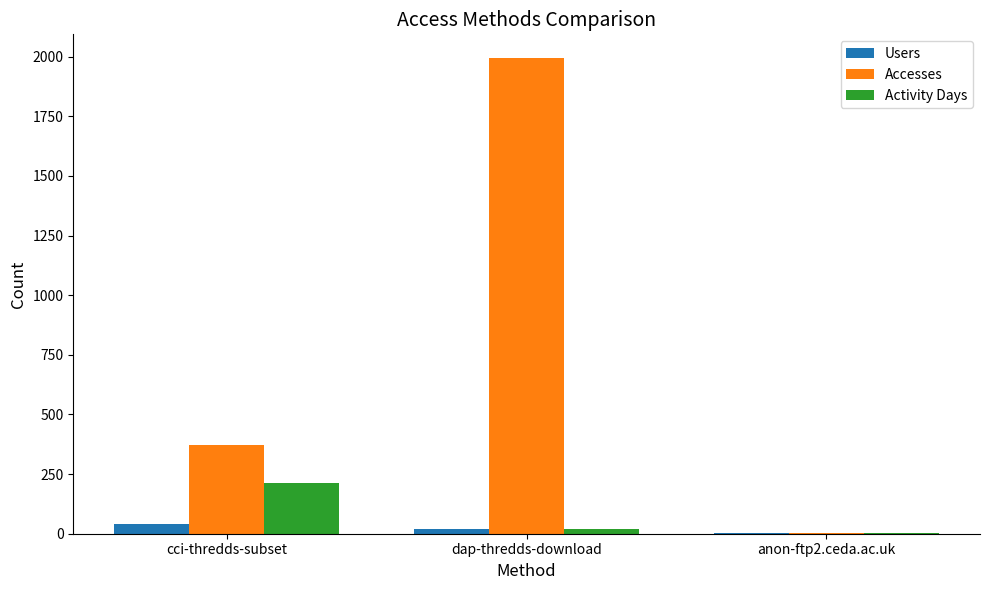

Reading right to left, list all the values displayed in this chart.

Users: anon-ftp2.ceda.ac.uk=1	dap-thredds-download=20	cci-thredds-subset=41
Accesses: anon-ftp2.ceda.ac.uk=1	dap-thredds-download=1994	cci-thredds-subset=370
Activity Days: anon-ftp2.ceda.ac.uk=1	dap-thredds-download=20	cci-thredds-subset=214